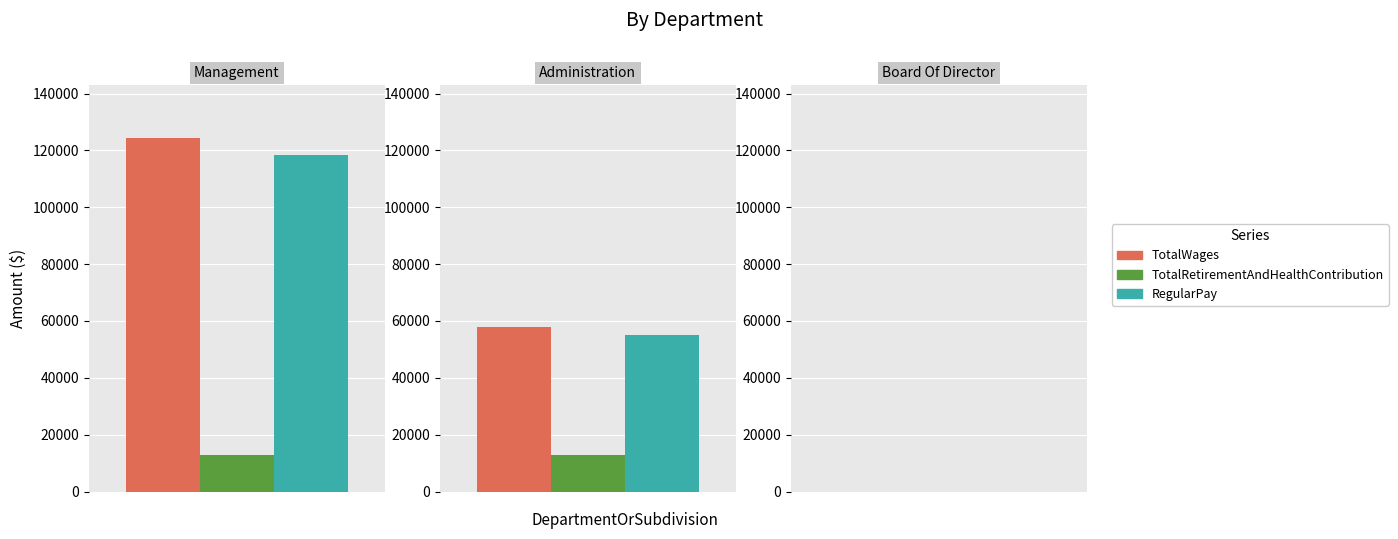

Rank the series by their maximum value, from highest to lowest.

TotalWages, RegularPay, TotalRetirementAndHealthContribution